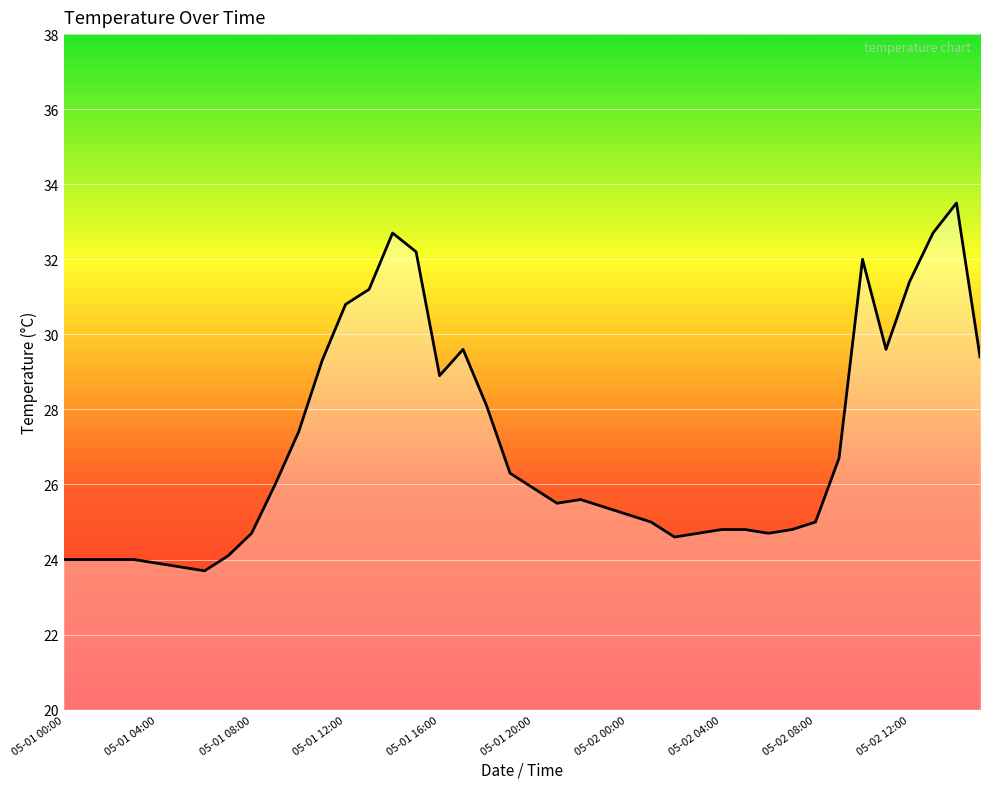

What is the difference between the maximum and minimum values?

9.8